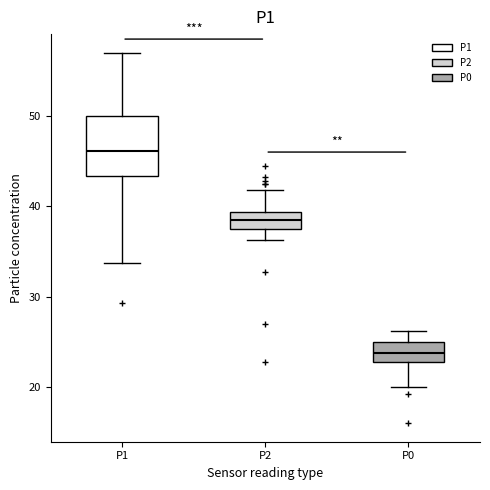

Which box is the tallest, from its lower edge to its upper edge?

P1